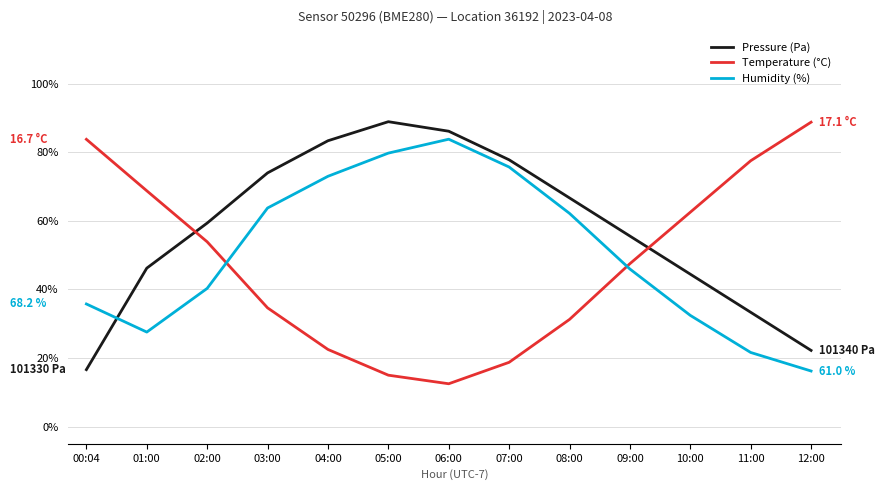

List the labels in order of Humidity (%) value, smallest first.

12:00, 11:00, 01:00, 10:00, 00:04, 02:00, 09:00, 08:00, 03:00, 04:00, 07:00, 05:00, 06:00